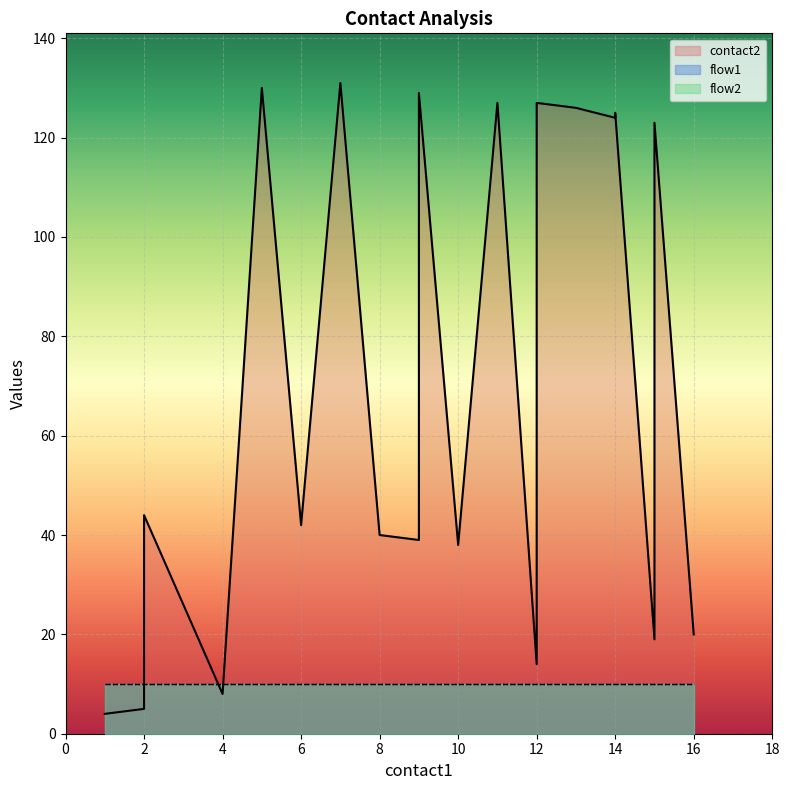

Which series has the largest range (max minus min)?

contact2